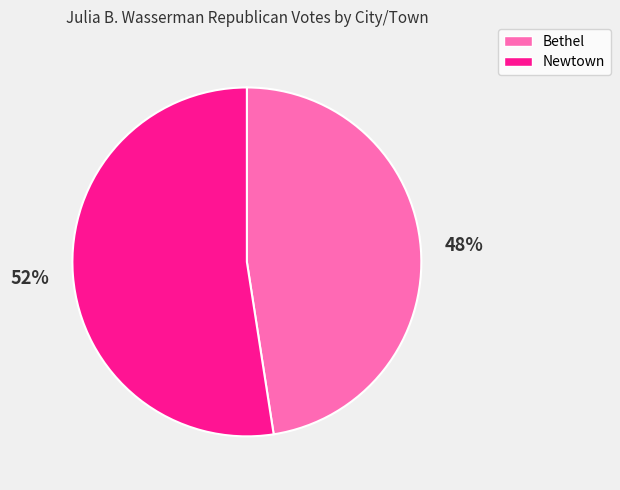

What is the largest slice in the pie chart?

Newtown